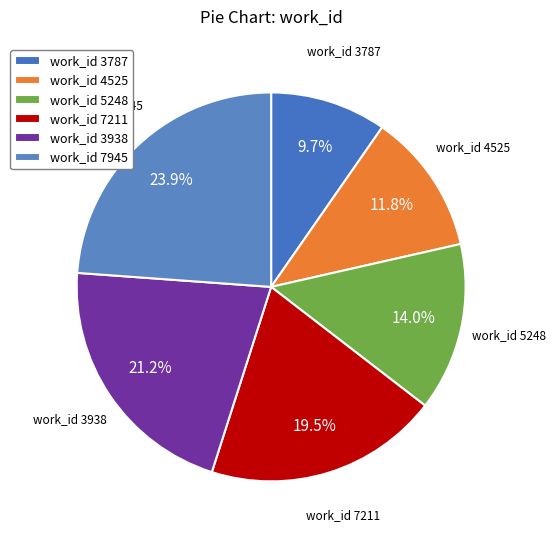

Is there a majority slice in this chart?

No